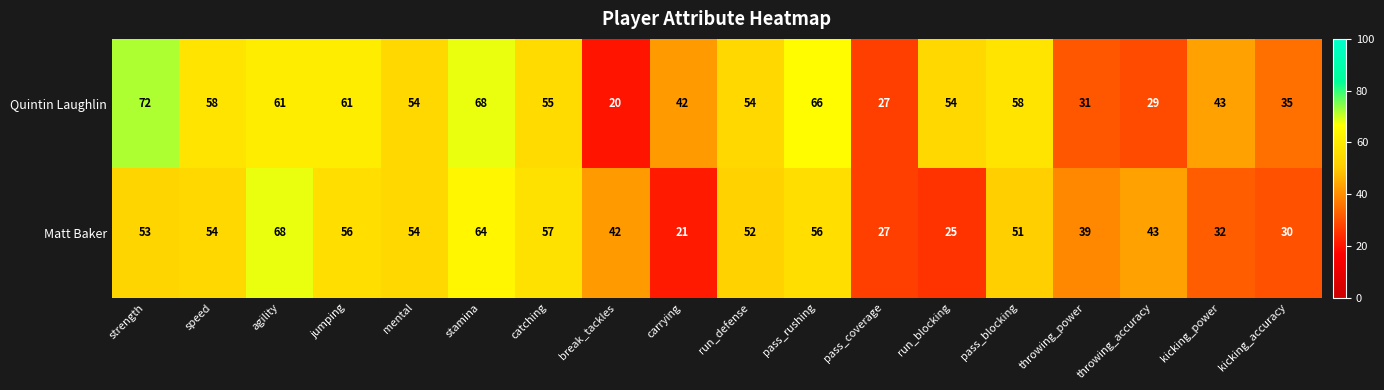

What is the difference between the Quintin Laughlin values at jumping and stamina?

7